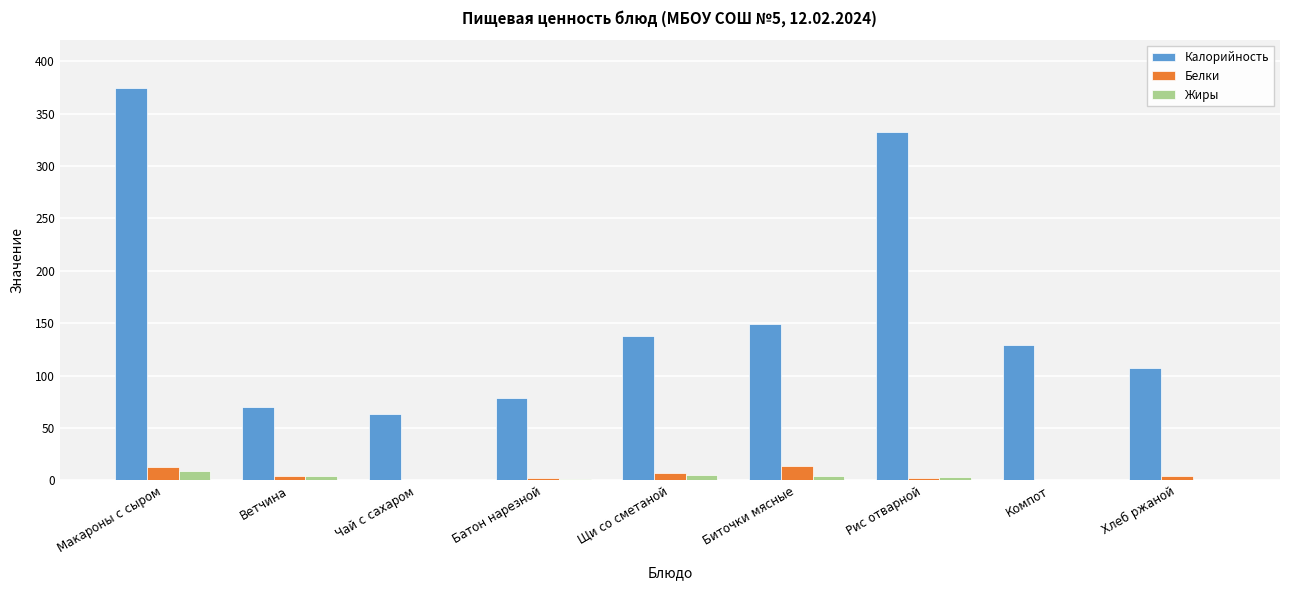

What is the sum of all Калорийность values?

1441.0